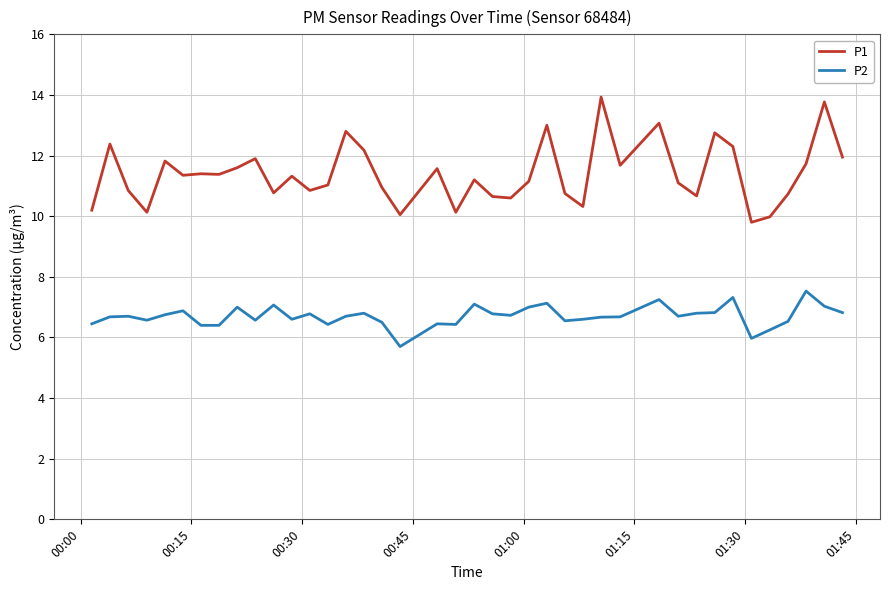

Which series has the largest range (max minus min)?

P1